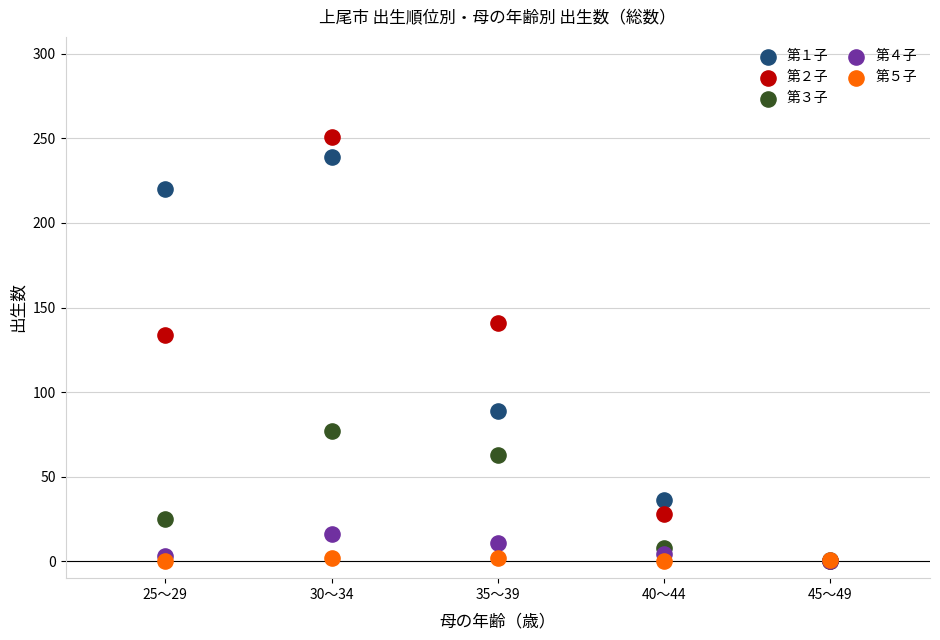

What are all the series names shown in the legend?

第１子, 第２子, 第３子, 第４子, 第５子